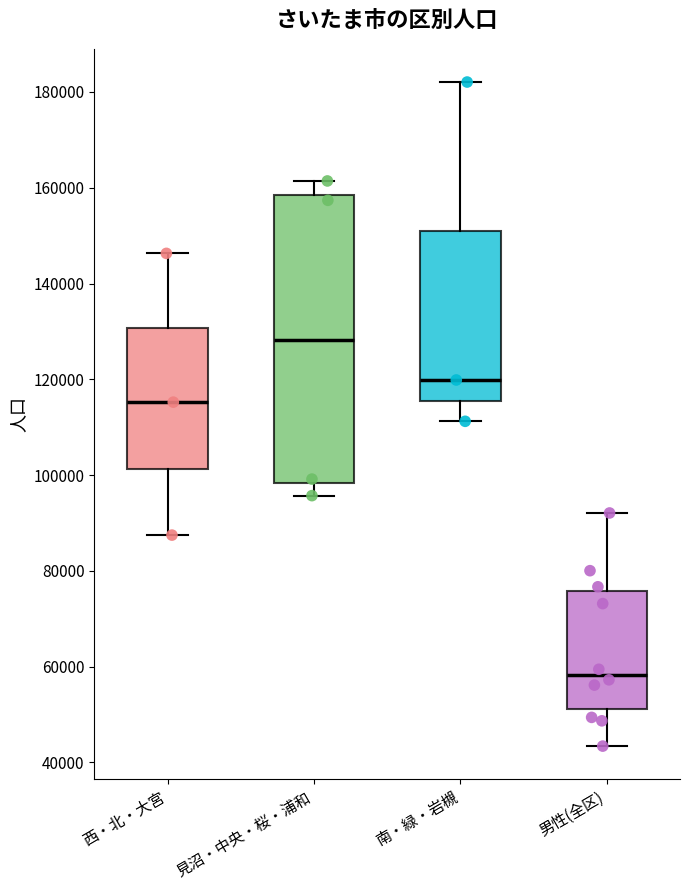

Reading left to right, transcribe this box plot: for each box, give where its median line is, the range the box spans, and where its two whiskers end, as read against the y-axis. The values are not printed on the chart, so give them approximately, as read against the axis.

西・北・大宮: median 116000, box 102000 to 130000, whiskers 88000 to 146000
見沼・中央・桜・浦和: median 128000, box 98000 to 158000, whiskers 96000 to 162000
南・緑・岩槻: median 120000, box 116000 to 150000, whiskers 112000 to 182000
男性(全区): median 58000, box 52000 to 76000, whiskers 44000 to 92000